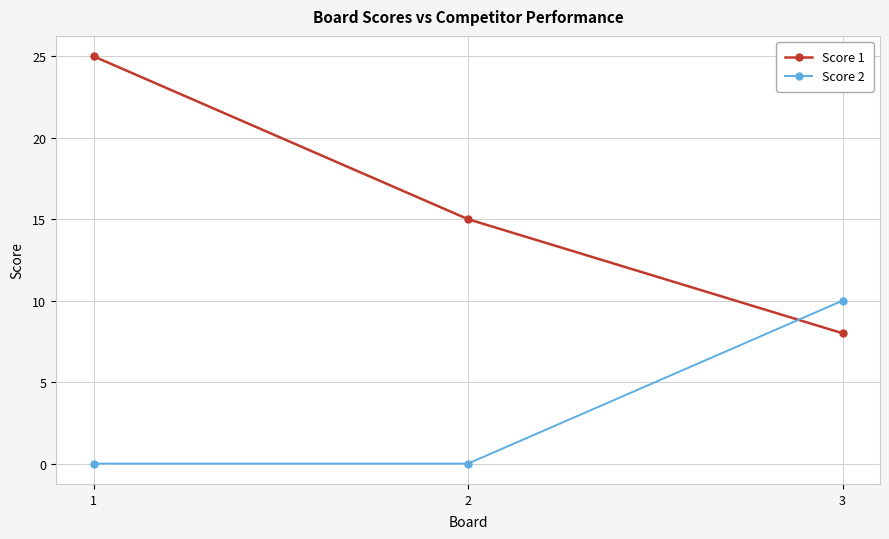

At which category is the sum across all series the highest?

1